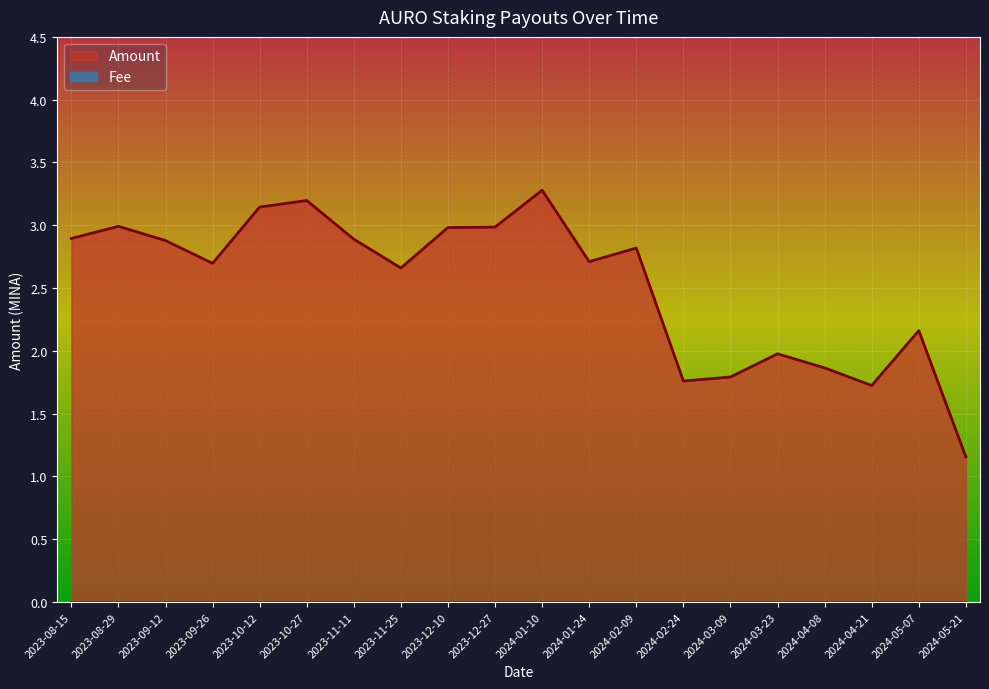

True or false: the data has more than 1 interior local peaks.

True